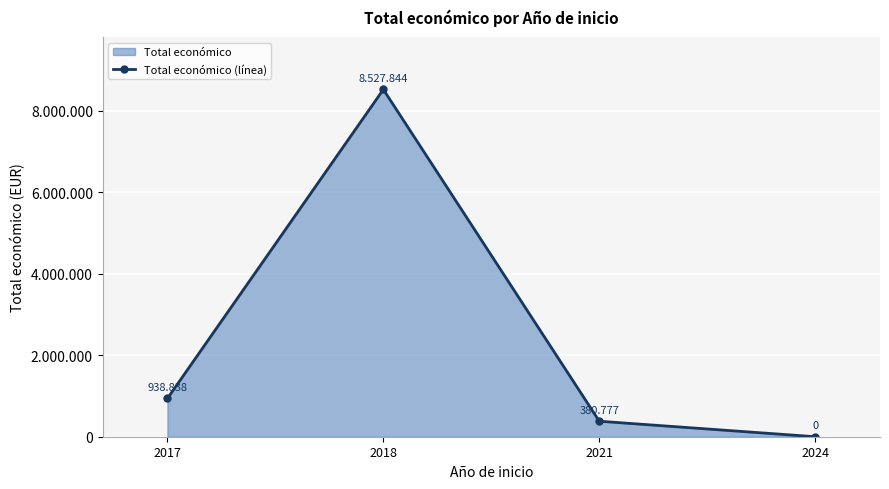

Reading right to left, what are all the values shown in this chart?

0	380777	8527844	938838